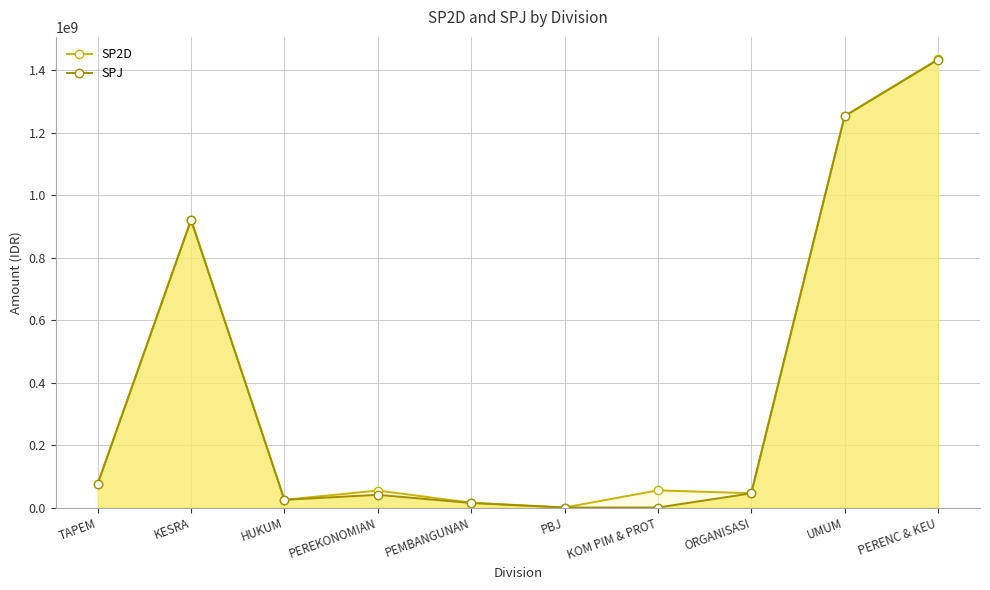

Where is the first local minimum for SP2D?

HUKUM